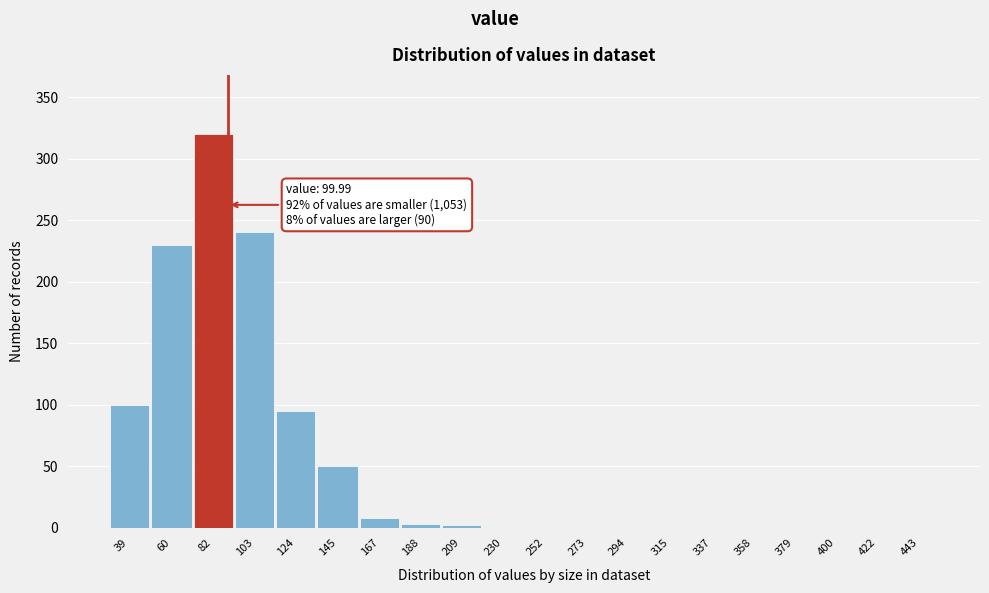

At which category does the chart reach its peak across all series?

82